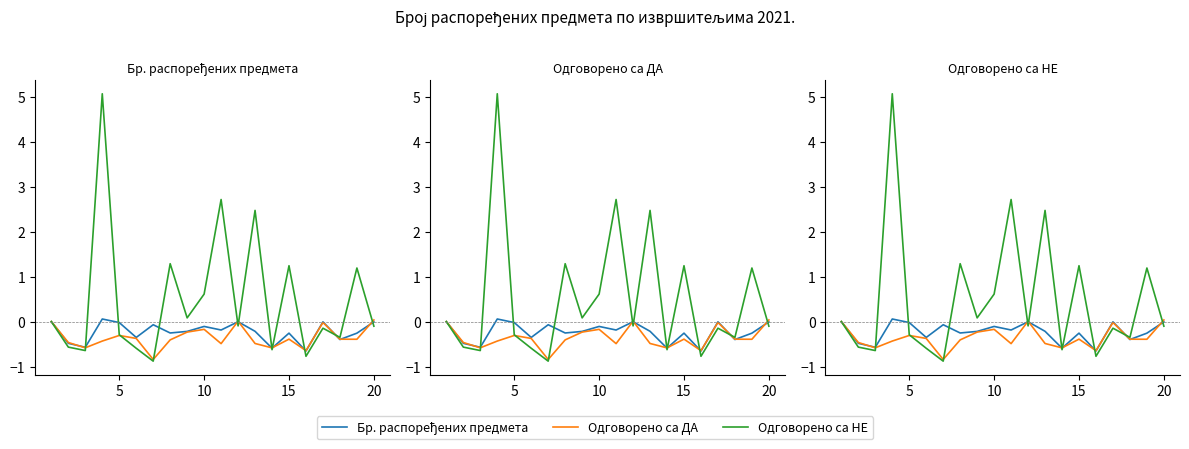

What is the value of the Одговорено са ДА point at the 10th from the left?

-0.2